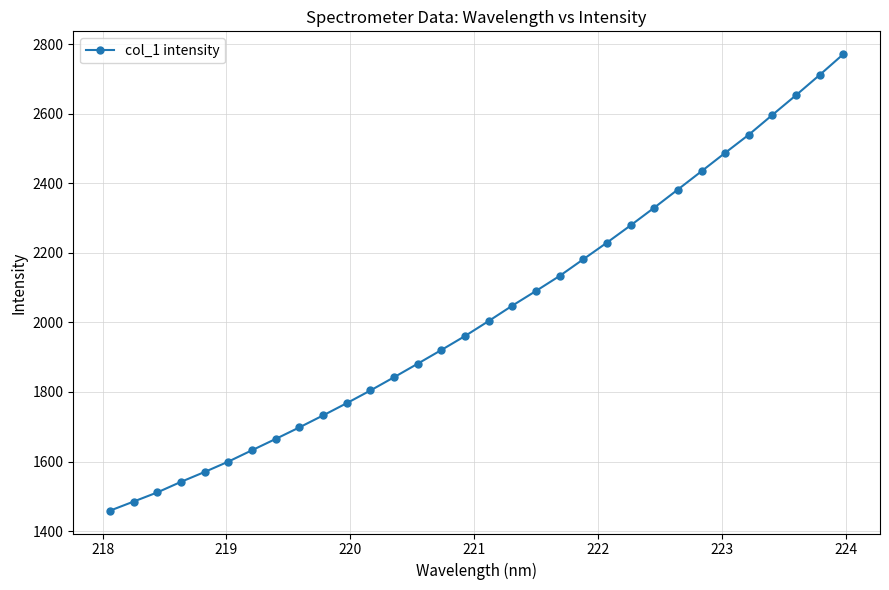

True or false: the data has more than 2 interior local peaks.

False